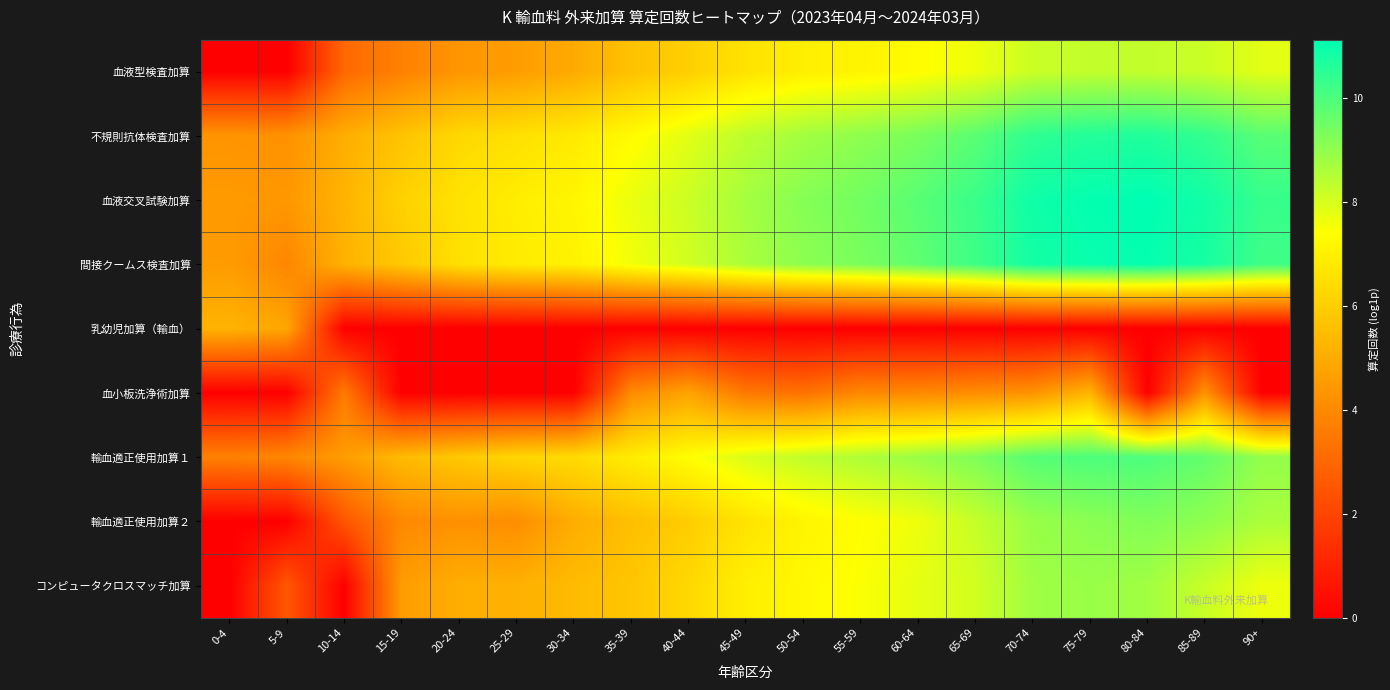

At how many categories does at least one series exceed 5?

18